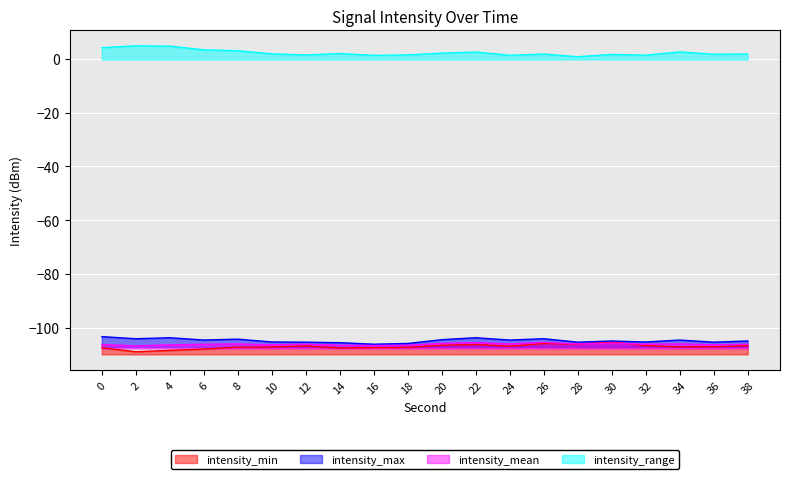

Reading right to left, transcribe all the data shown in this chart.

intensity_min: 38=-106.8	36=-107.1	34=-107.2	32=-106.7	30=-105.4	28=-106.2	26=-105.9	24=-107.0	22=-106.3	20=-106.6	18=-107.3	16=-107.5	14=-107.6	12=-106.8	10=-107.2	8=-107.3	6=-108.0	4=-108.5	2=-109.0	0=-107.5
intensity_max: 38=-105.0	36=-105.4	34=-104.6	32=-105.4	30=-105.0	28=-105.4	26=-104.2	24=-104.6	22=-103.8	20=-104.5	18=-105.9	16=-106.2	14=-105.6	12=-105.4	10=-105.4	8=-104.3	6=-104.6	4=-103.8	2=-104.2	0=-103.4
intensity_mean: 38=-106.2	36=-106.4	34=-106.1	32=-106.2	30=-105.8	28=-106.1	26=-105.5	24=-106.1	22=-105.6	20=-105.9	18=-106.6	16=-106.7	14=-106.5	12=-106.2	10=-106.4	8=-106.1	6=-106.2	4=-106.5	2=-106.8	0=-106.3
intensity_range: 38=1.8	36=1.7	34=2.6	32=1.3	30=1.6	28=0.8	26=1.8	24=1.3	22=2.5	20=2.1	18=1.4	16=1.3	14=1.9	12=1.4	10=1.9	8=3.0	6=3.3	4=4.7	2=4.8	0=4.1